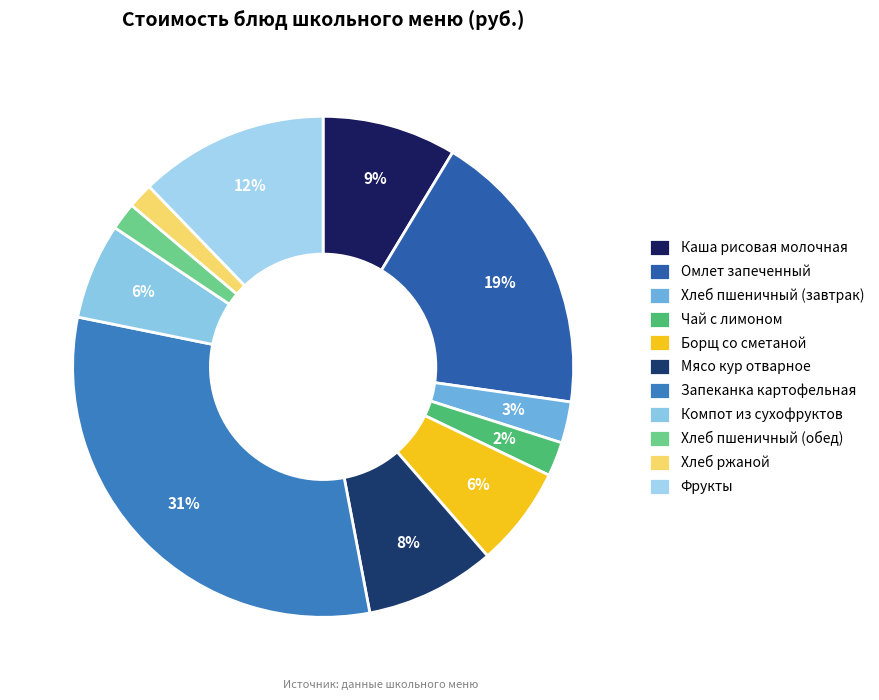

What percentage is the Фрукты slice, to the nearest percent?

12%